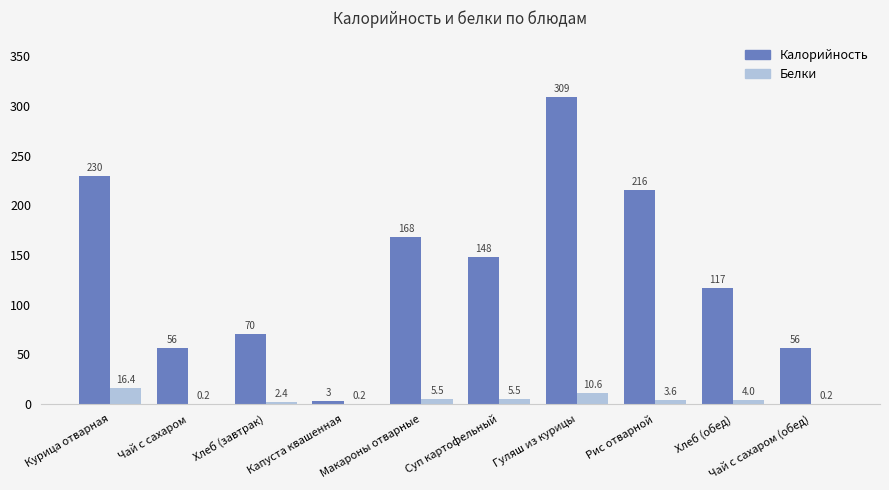

Are the bars grouped side by side (vs. stacked)?

Yes